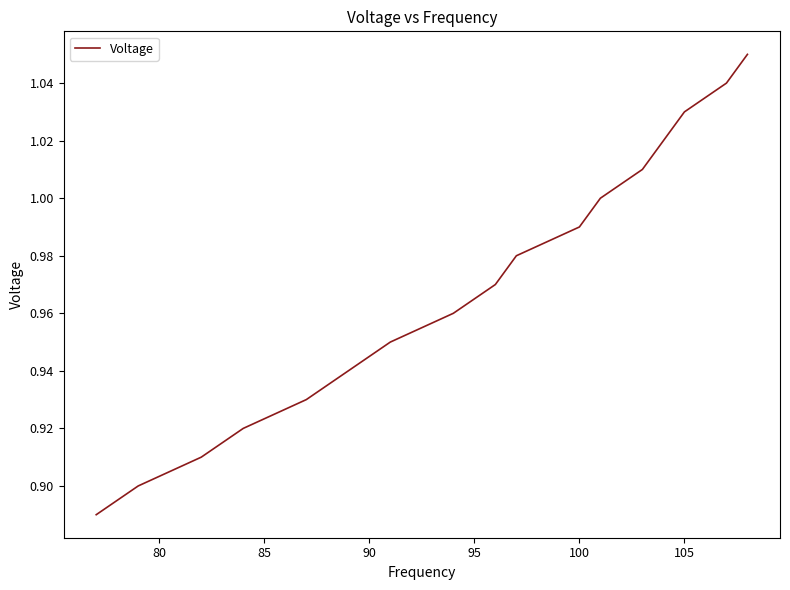

How many lines are shown in the chart?

1